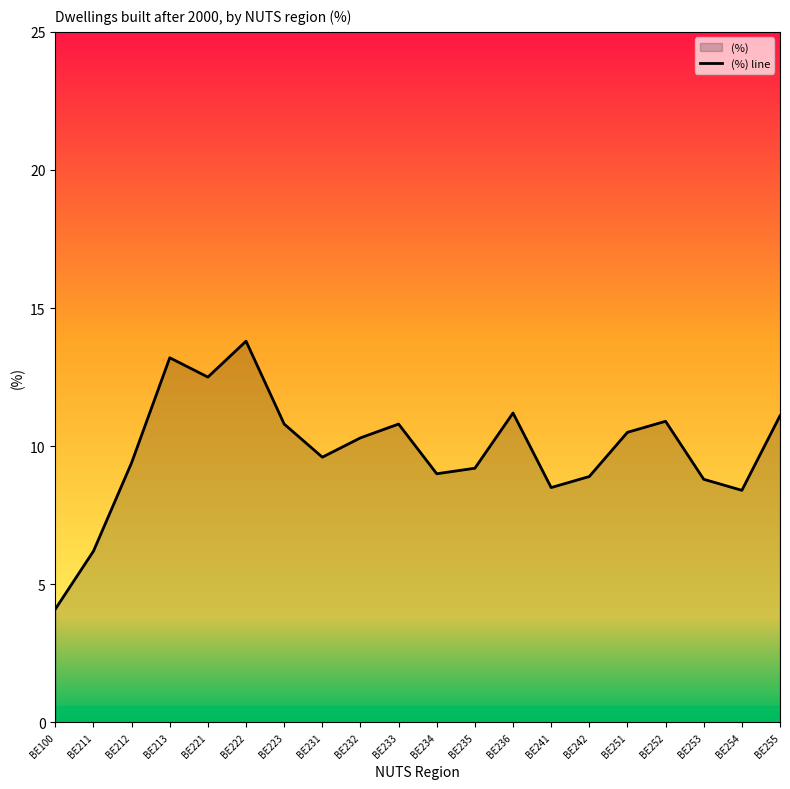

Between BE231 and BE251, which is larger?

BE251